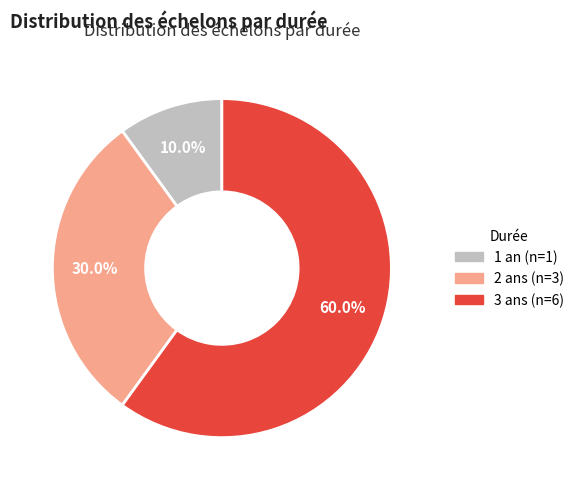

How many slices are in this pie chart?

3